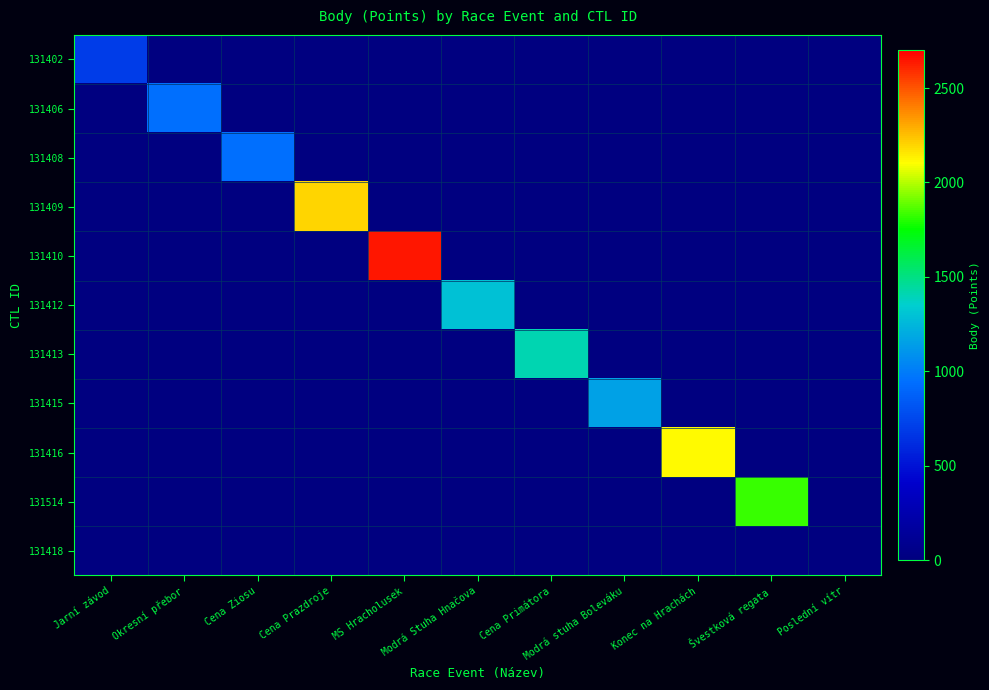

Which has a higher value, Okresní přebor or Modrá Stuha Hnačova?

Okresní přebor